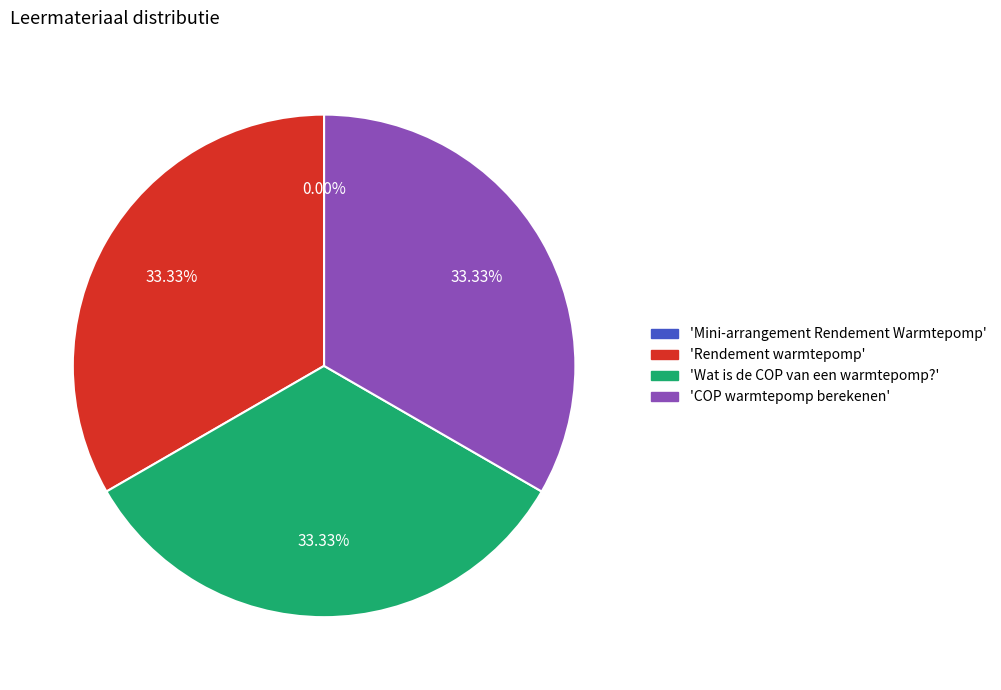

Does any single category account for the majority?

No